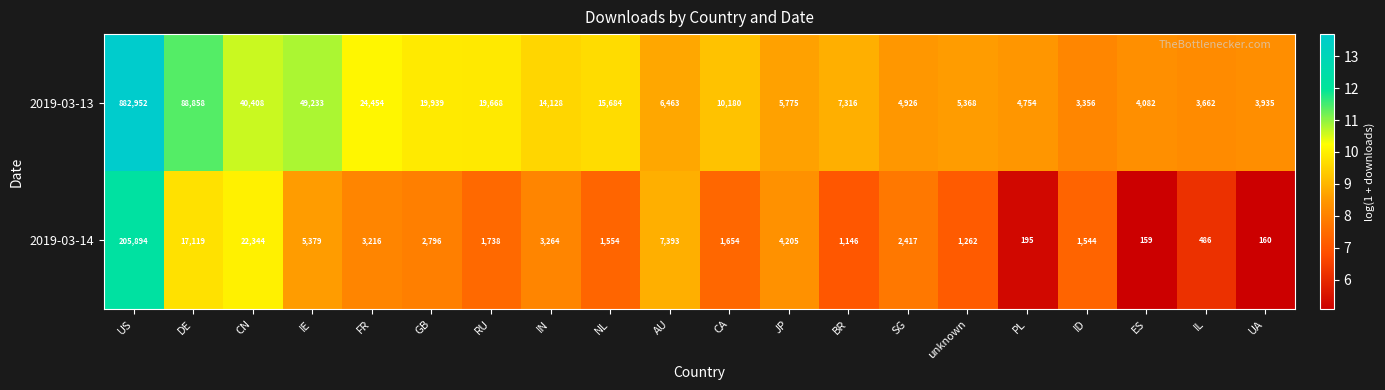

How many data points in 2019-03-14 are less than 2417?

10